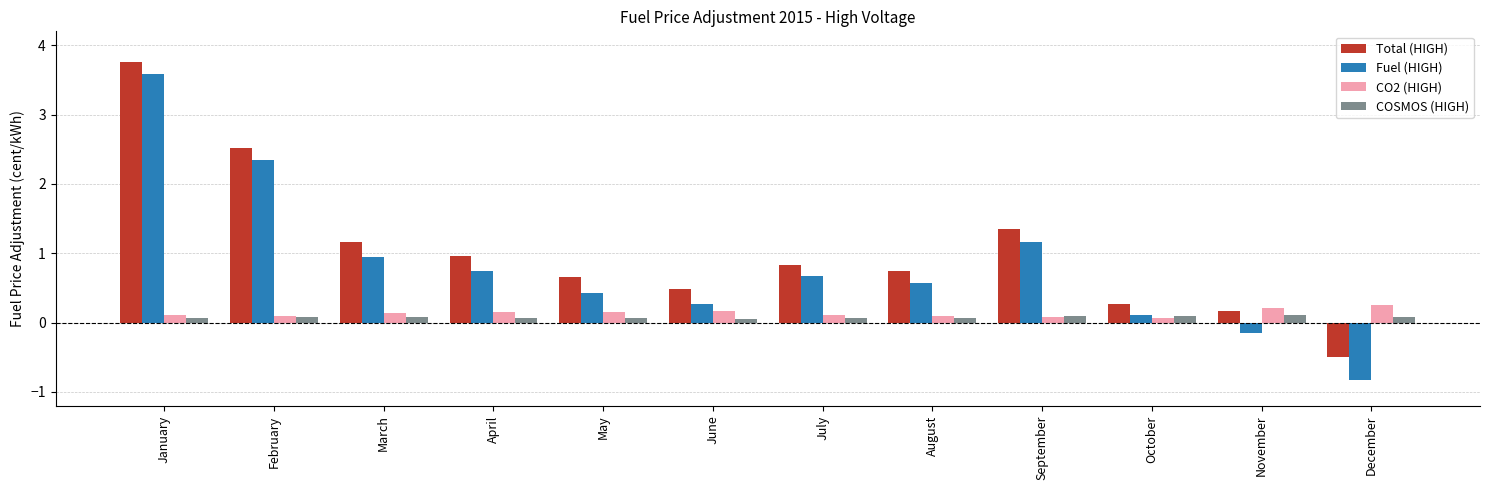

Which label corresponds to the smallest value in the chart?

December